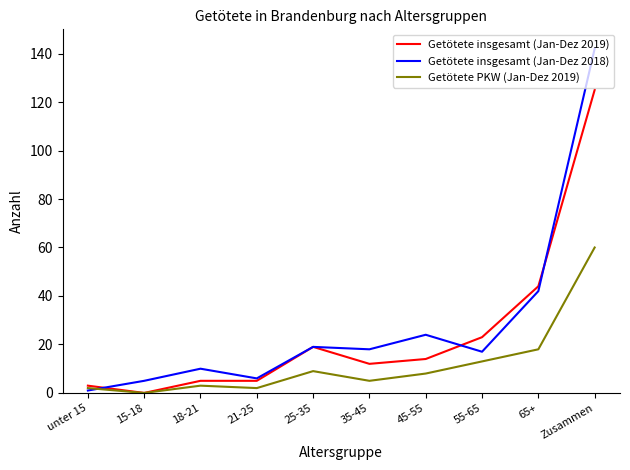

Which series has the widest spread of values?

Getötete insgesamt (Jan-Dez 2018)